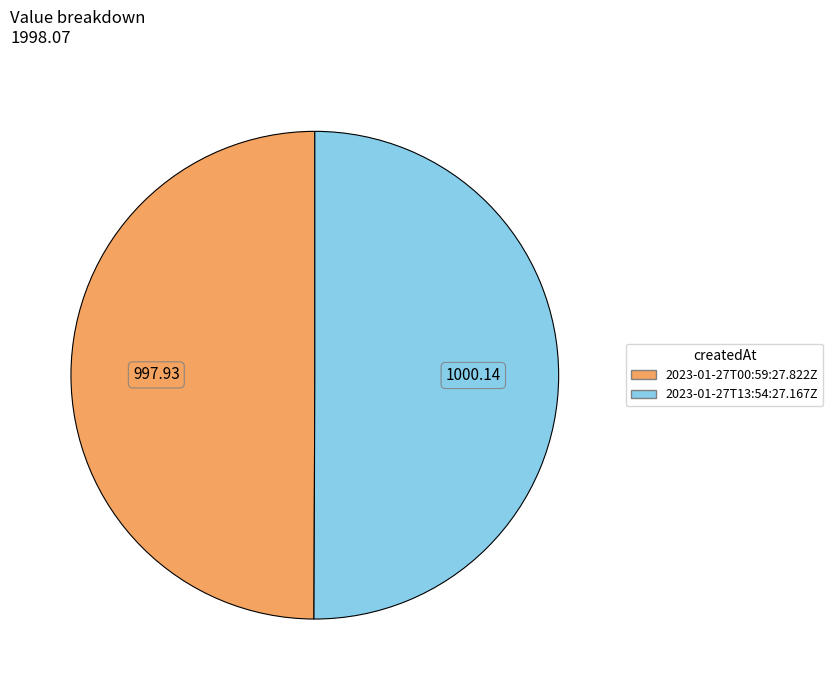

What is the ratio of the value at 2023-01-27T00:59:27.822Z to the value at 2023-01-27T13:54:27.167Z?

1.0